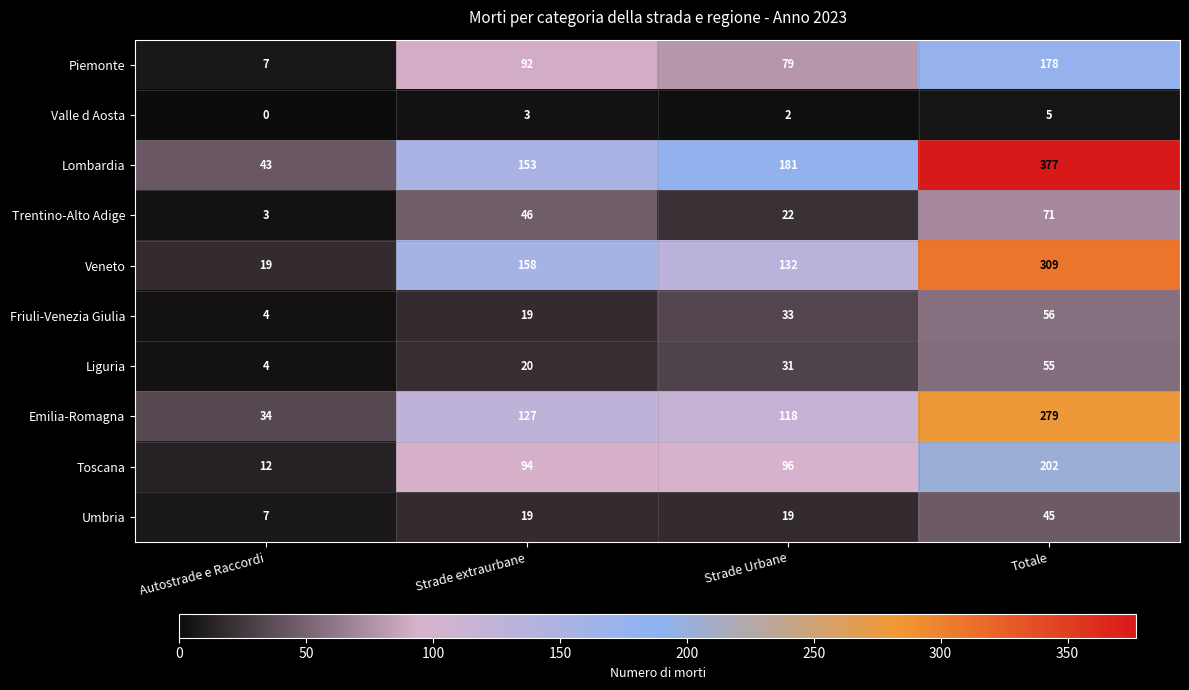

Which series has the largest range (max minus min)?

Lombardia